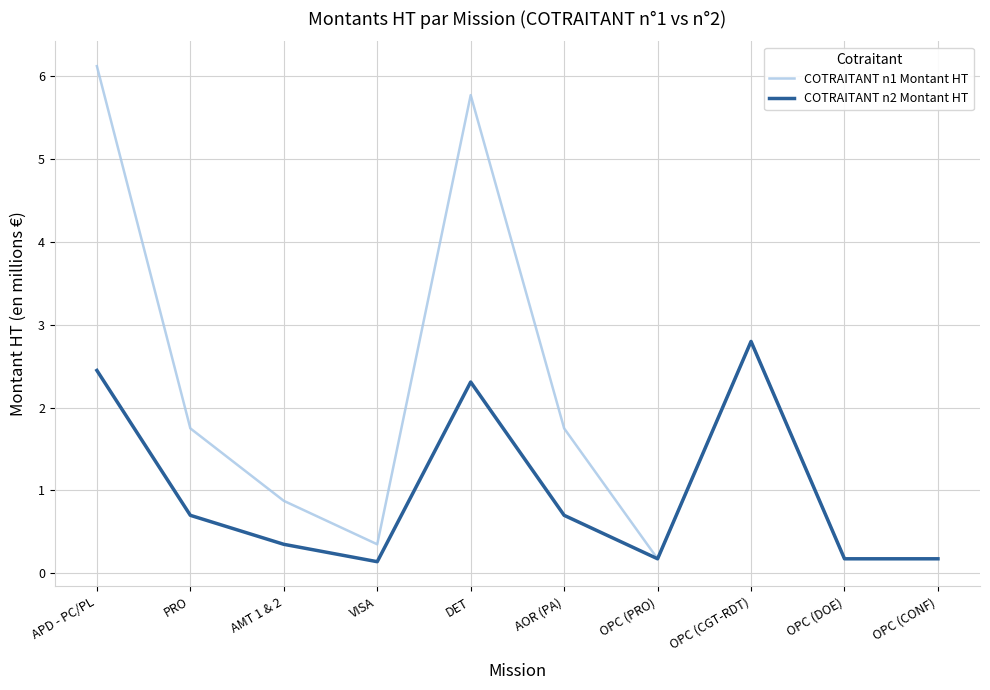

What is the difference between the second highest and second lowest values in the COTRAITANT n1 Montant HT series?

5.6